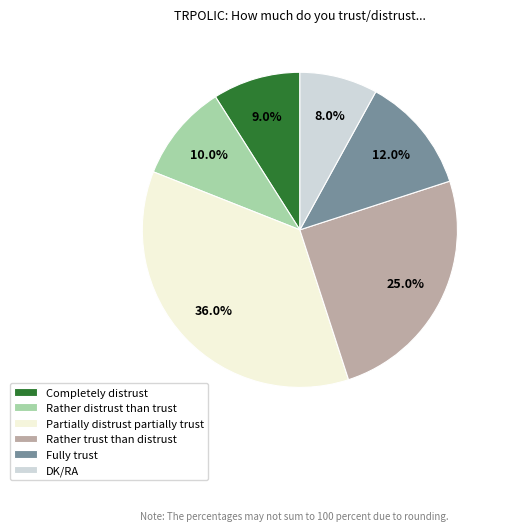

What percentage is the Rather trust than distrust slice, to the nearest percent?

25%